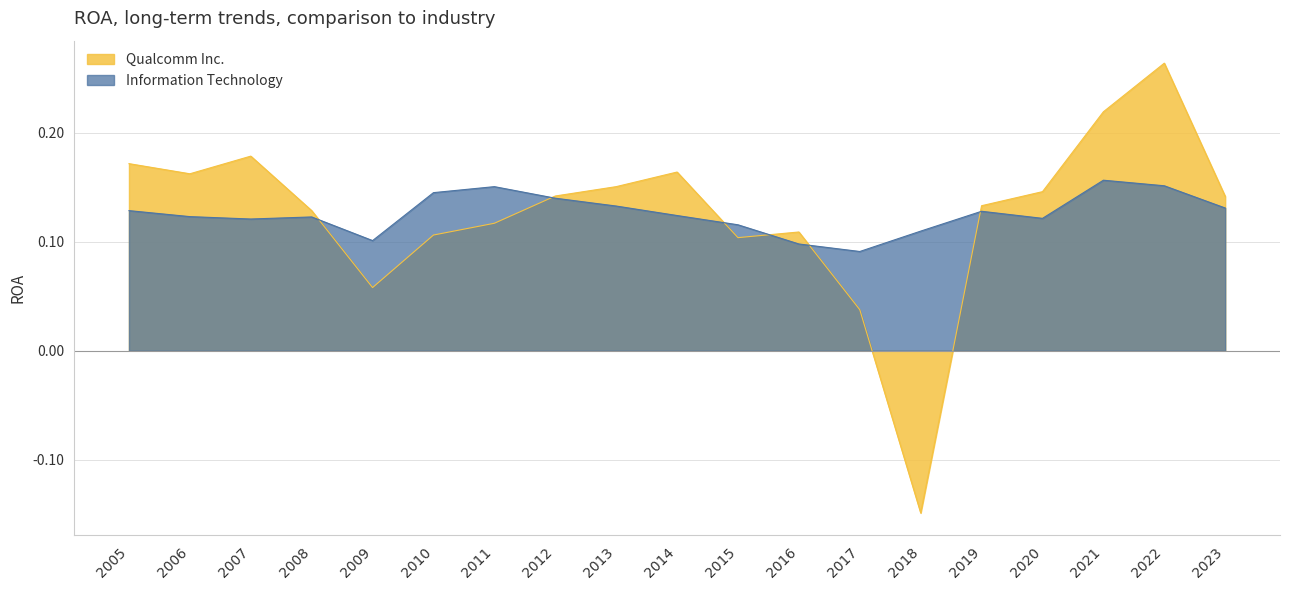

Where does the Qualcomm Inc. series first go above 0?

2005